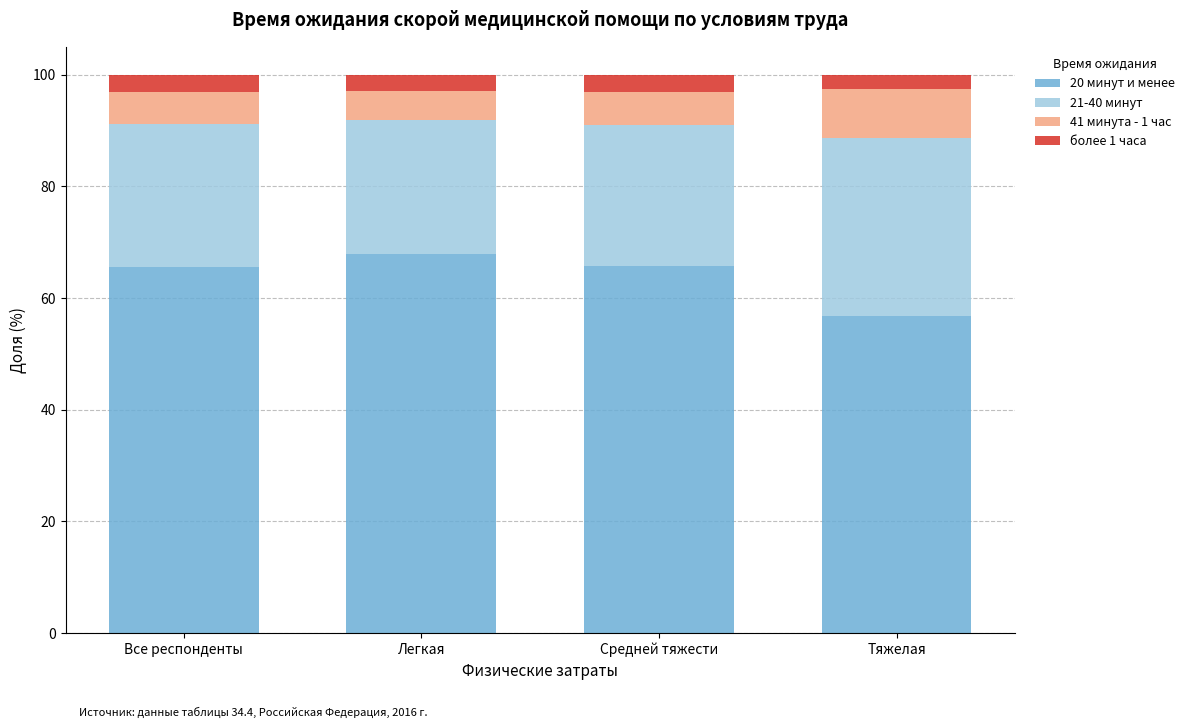

The value of 20 минут и менее at Легкая is 67.9. True or false?

True